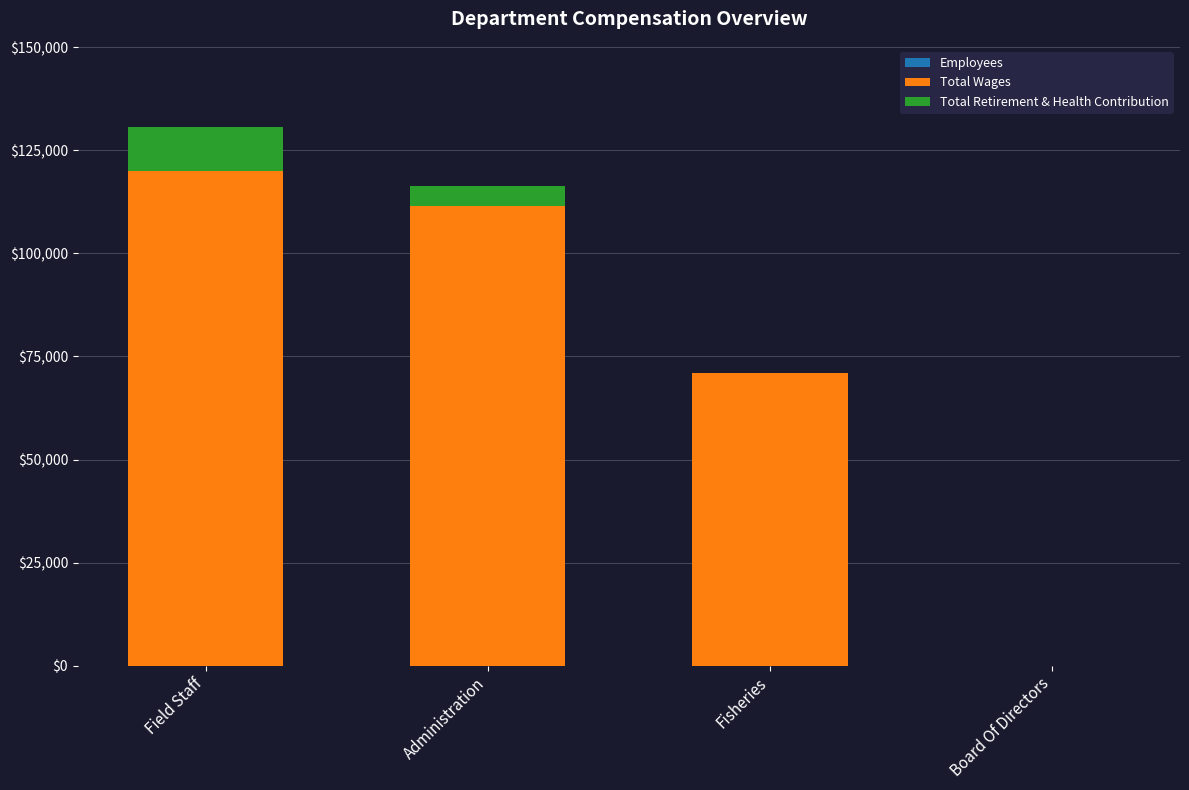

At which category is the sum across all series the highest?

Field Staff